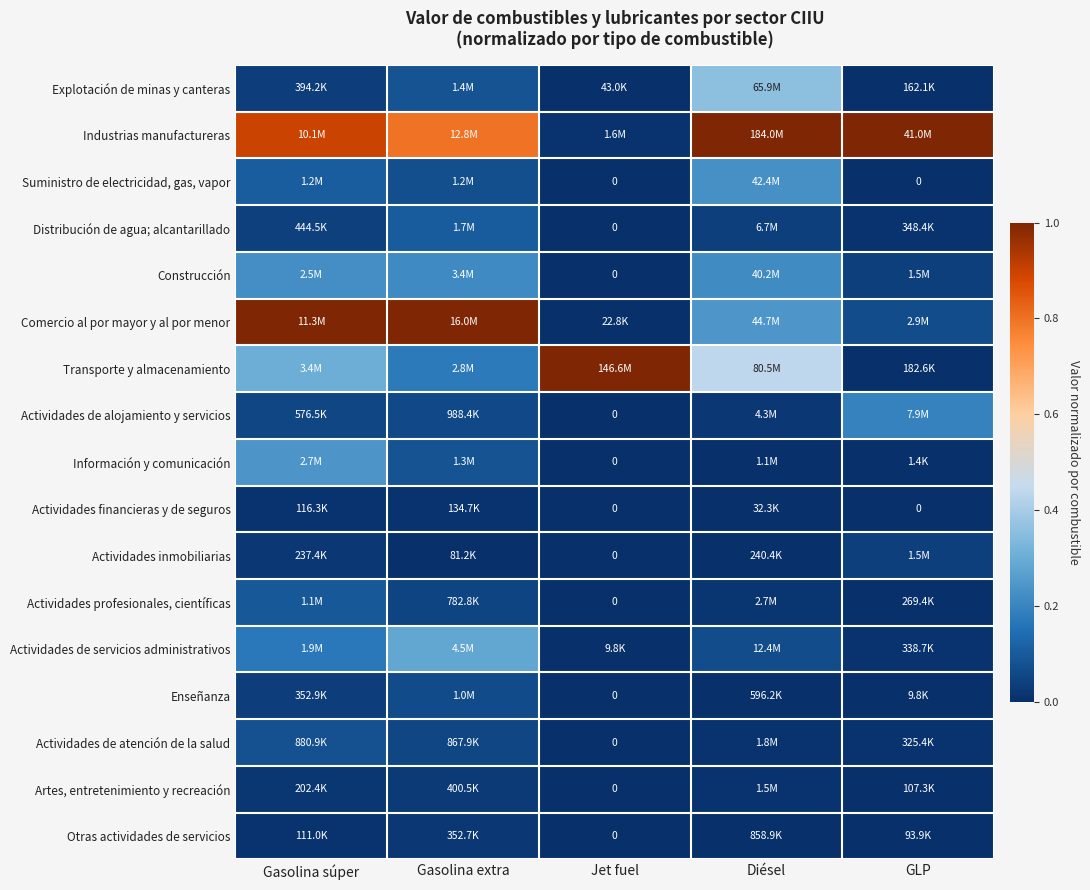

At how many categories does at least one series exceed 0?

5